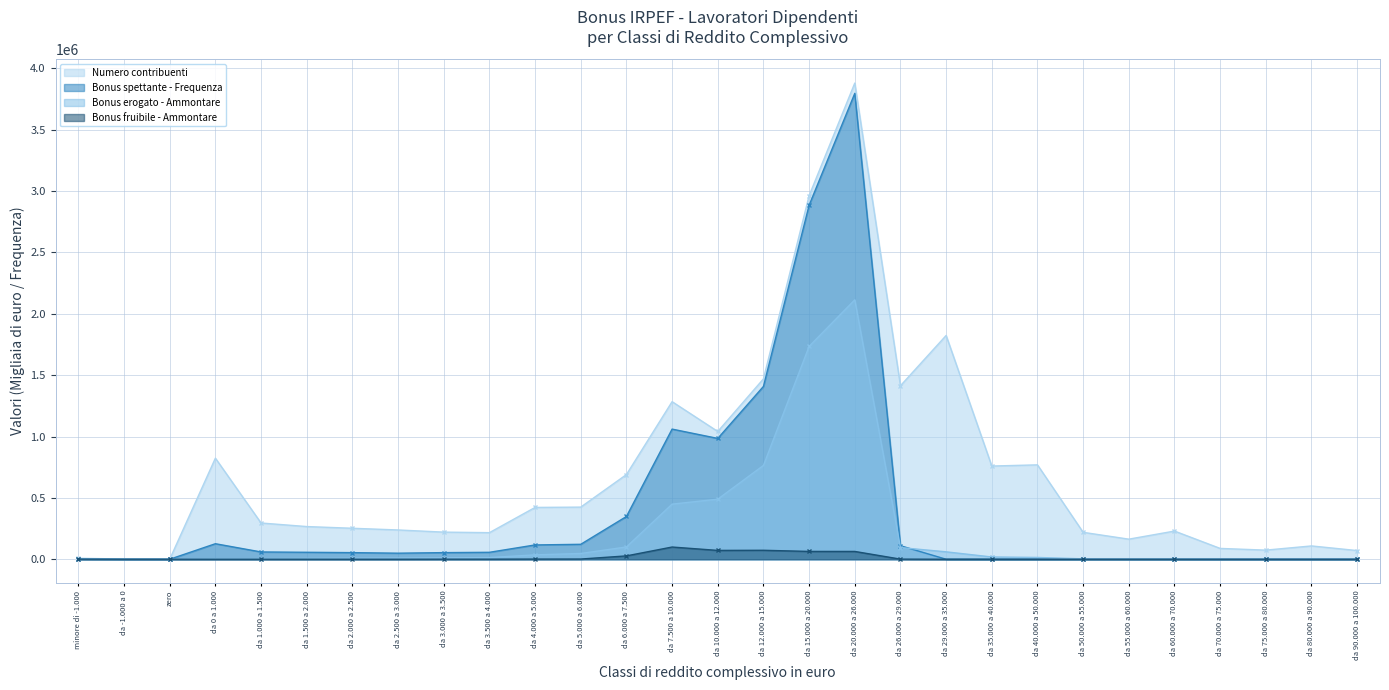

Where is the first local maximum for Numero contribuenti?

da 0 a 1.000